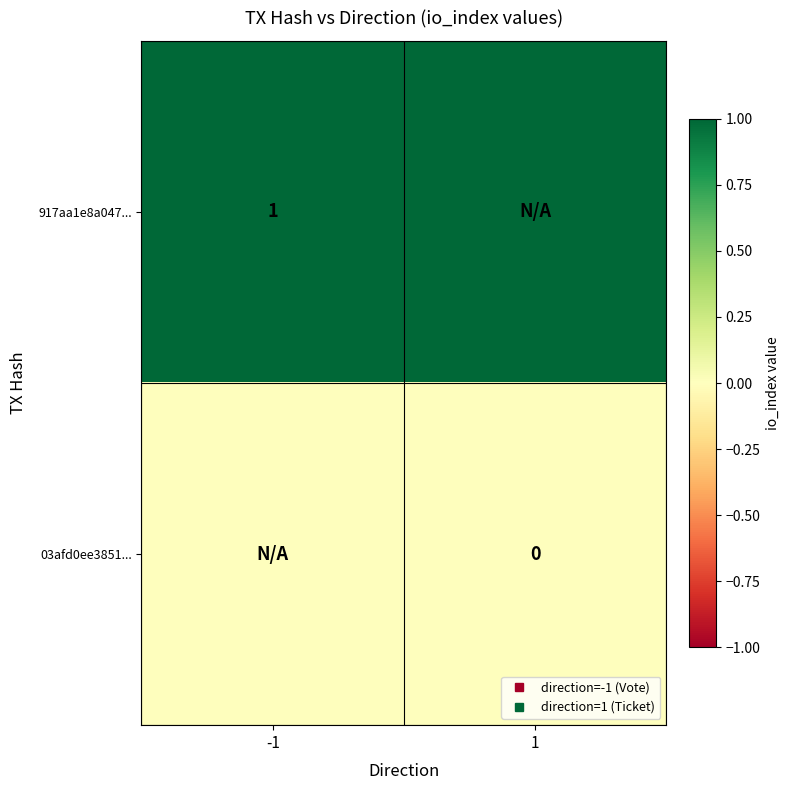

Between 1 and -1, which is larger?

1